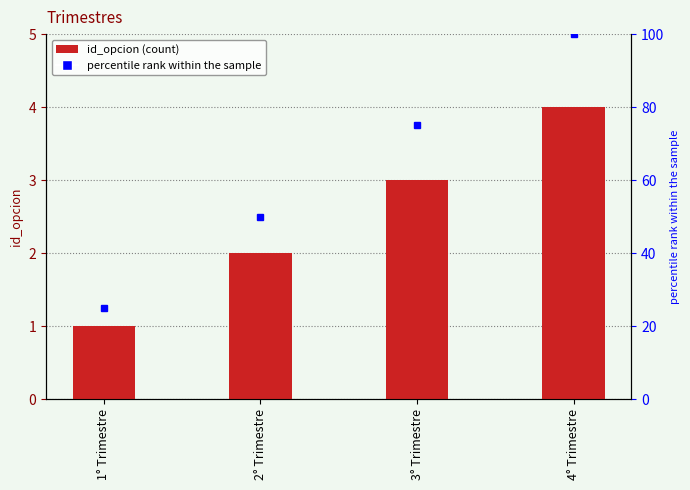

What is the difference between the values at 2° Trimestre and 1° Trimestre?

1